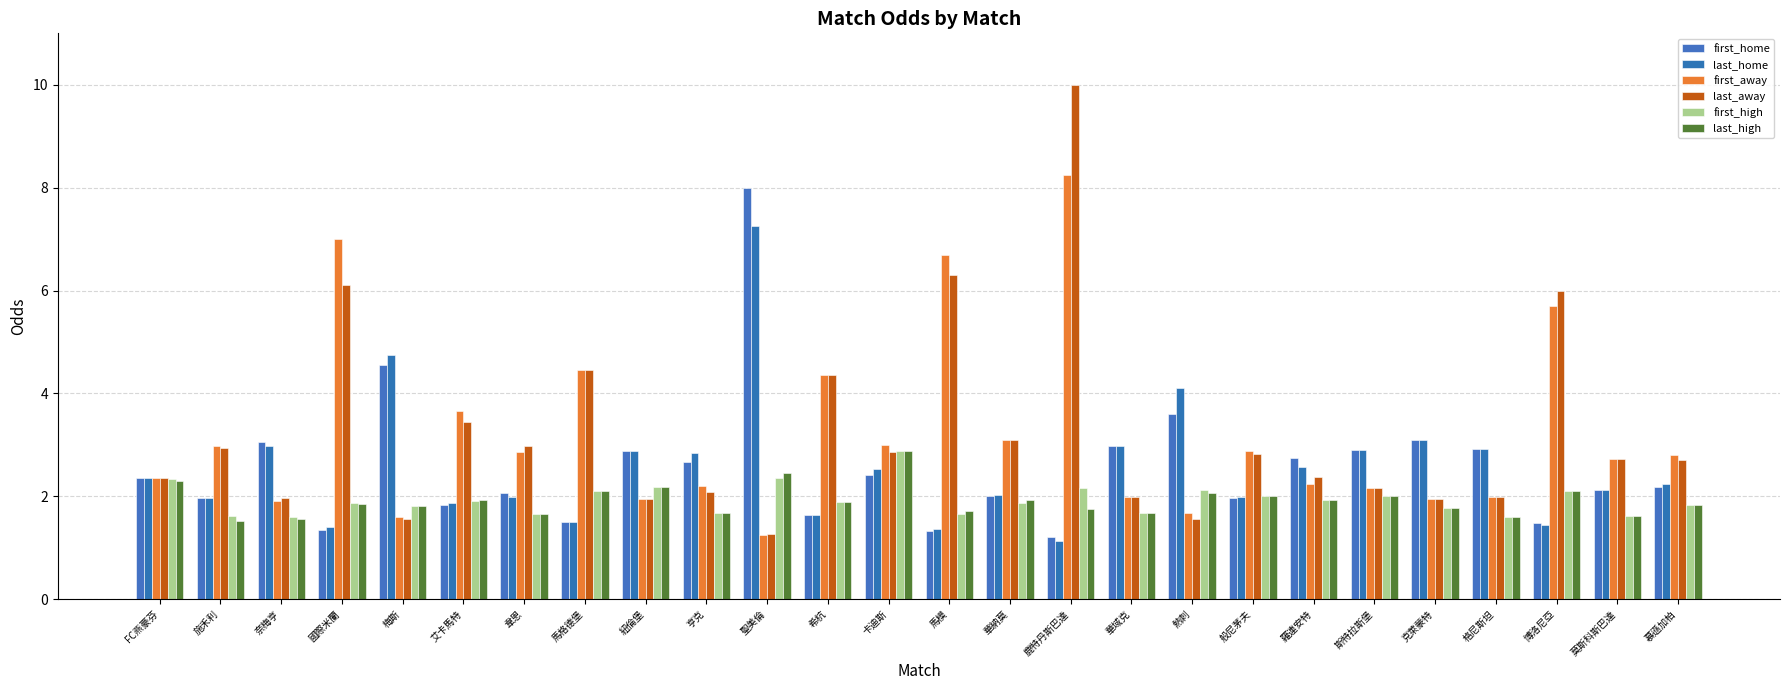

What is the minimum value for last_away?

1.3